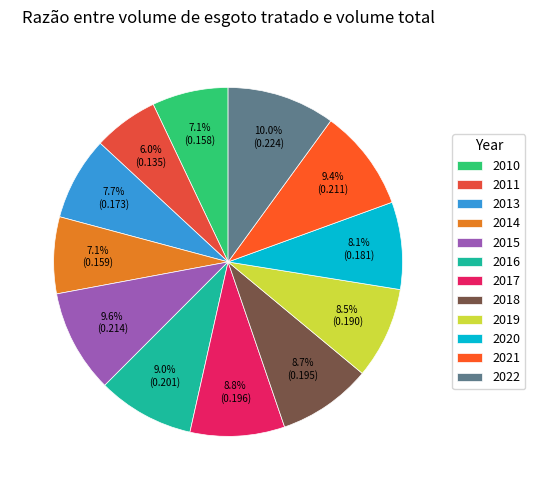

Which category has the smallest portion of the pie?

2011